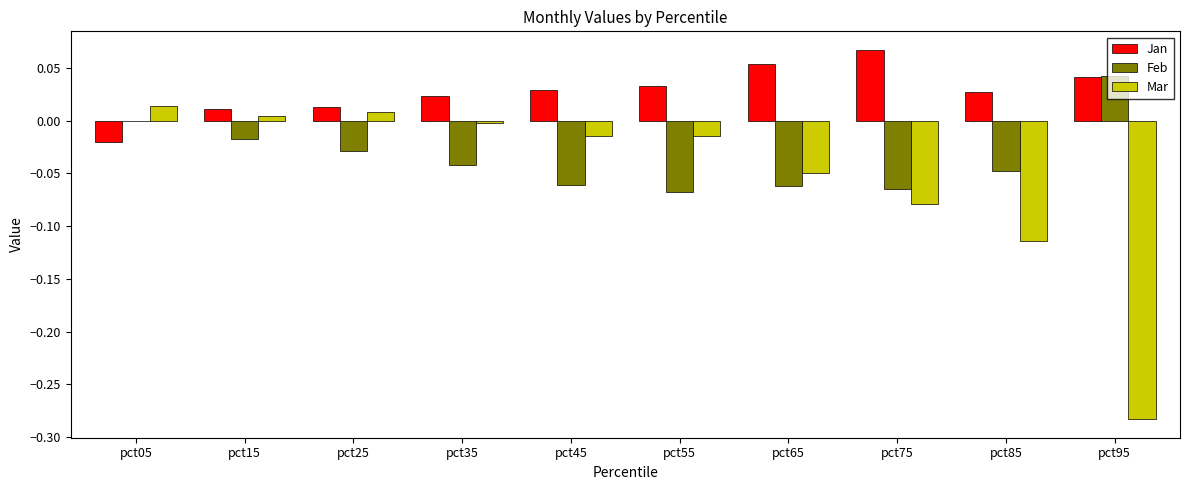

Which series changed the most between pct65 and pct95?

Mar